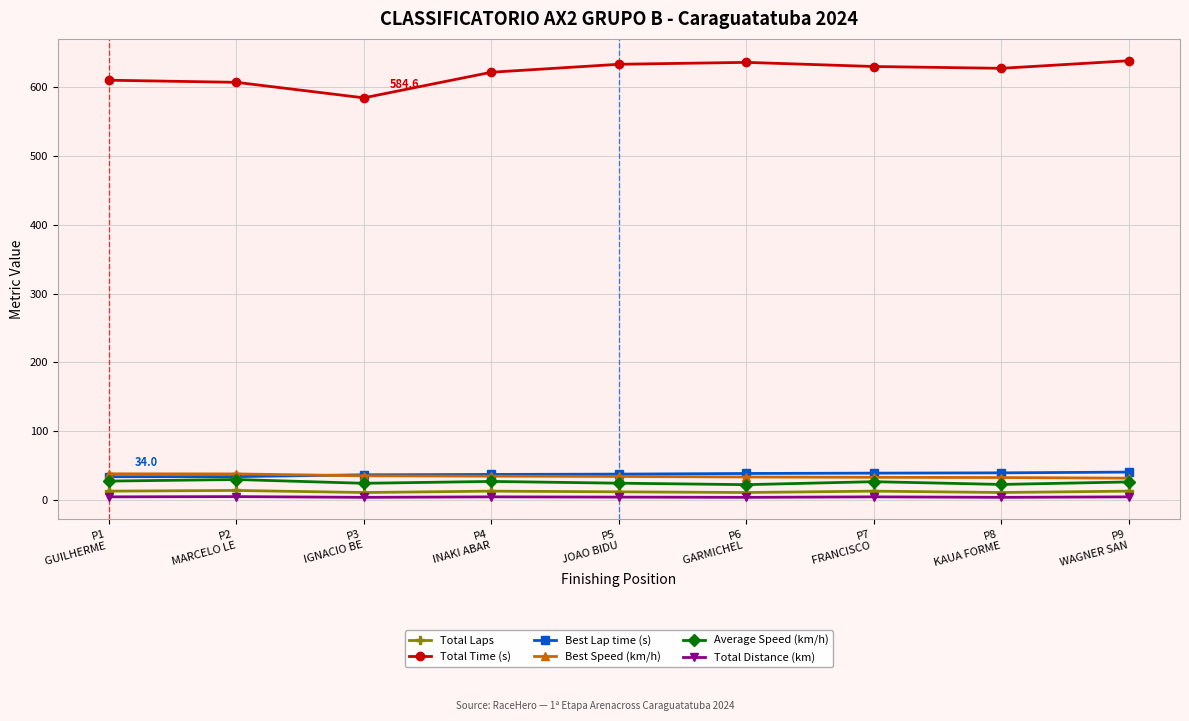

What position from the left is P7
FRANCISCO ?

7